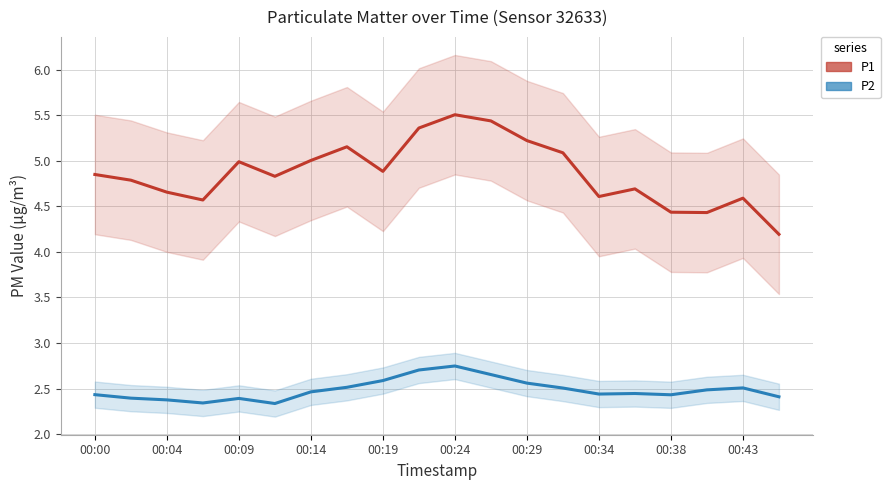

True or false: P2 and P1 cross at least once.

False